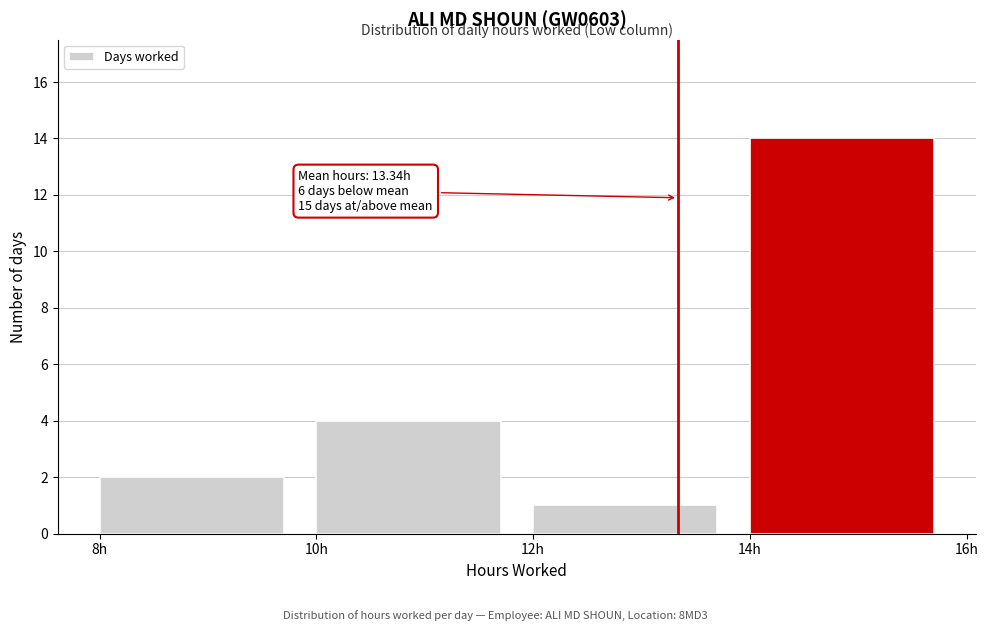

Over which range of the x-axis is the bar tallest?

14 to 16